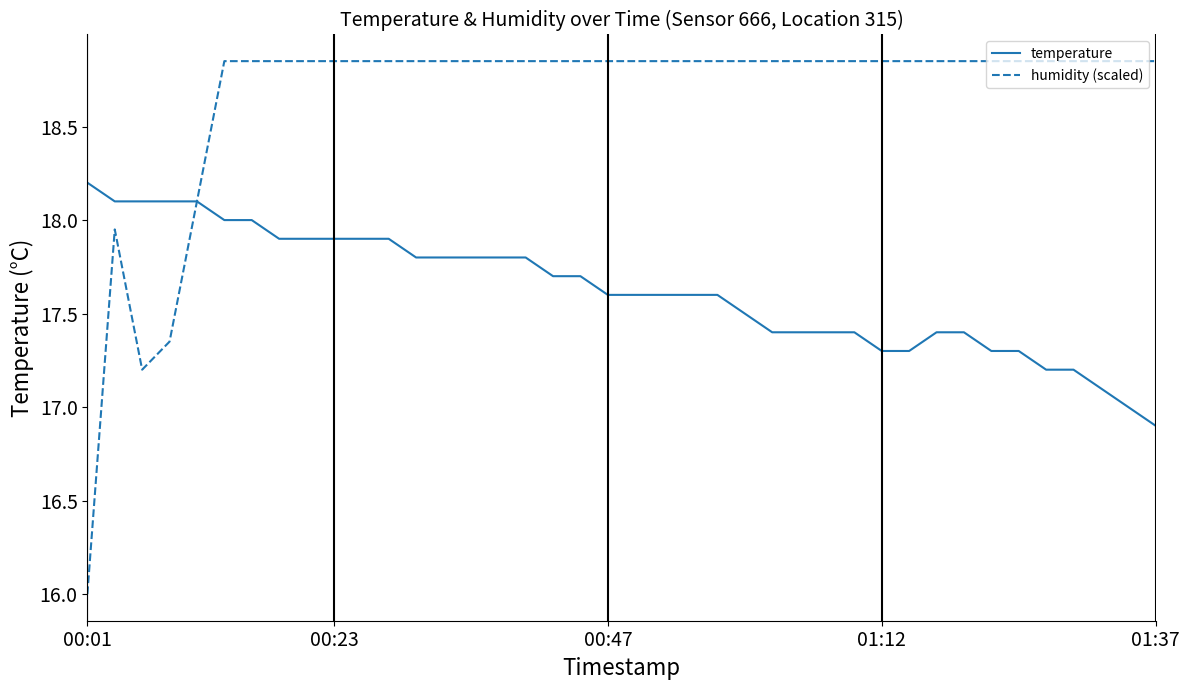

What is the minimum value for temperature?

16.9